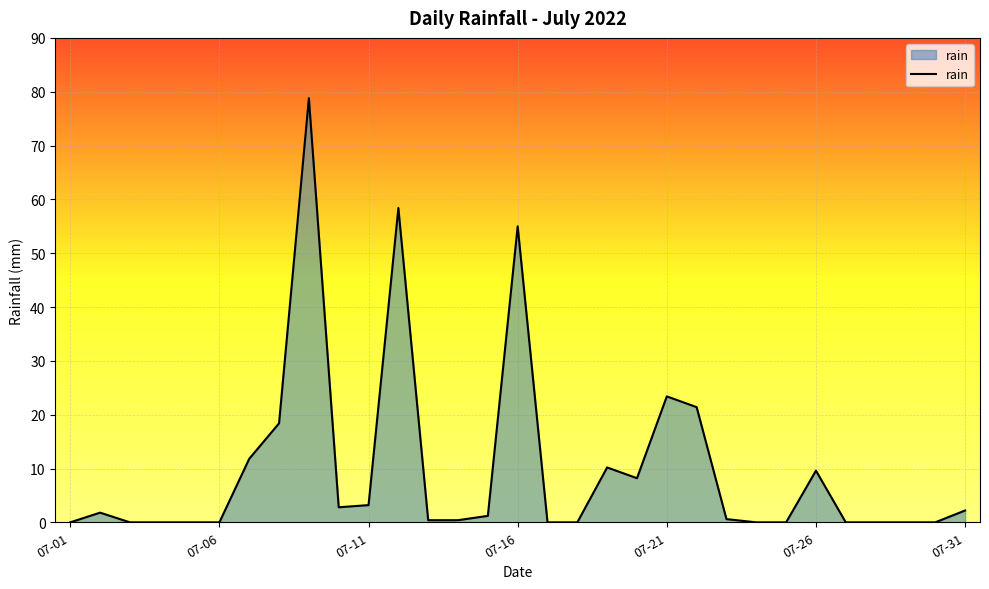

What is the difference between the maximum and minimum values?

78.8